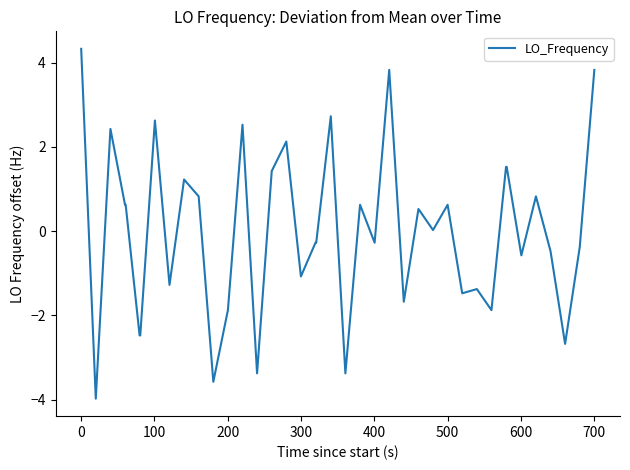

What is the smallest value displayed?

-4.0